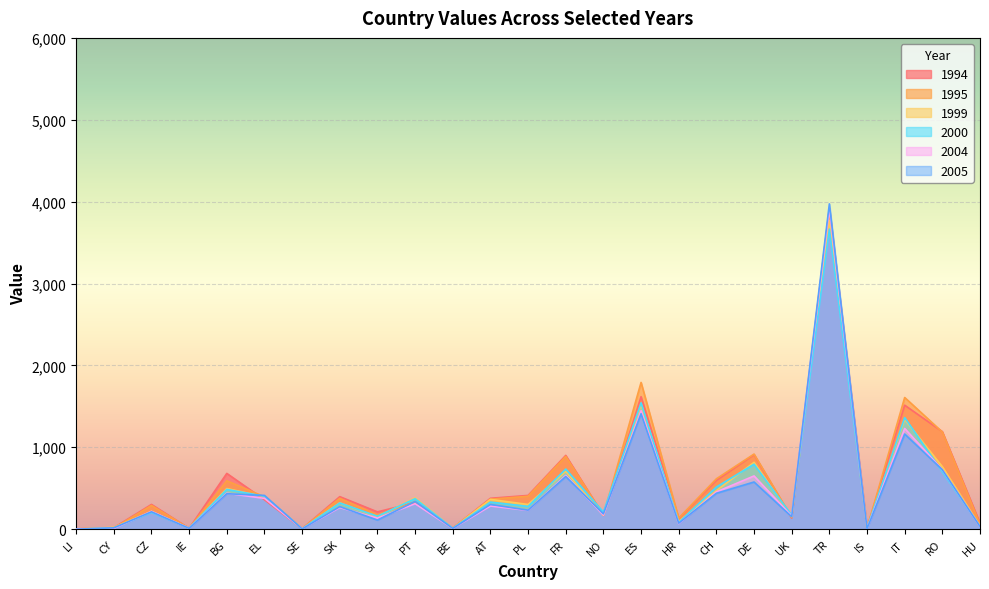

Where is the first local minimum for 2004?

IE